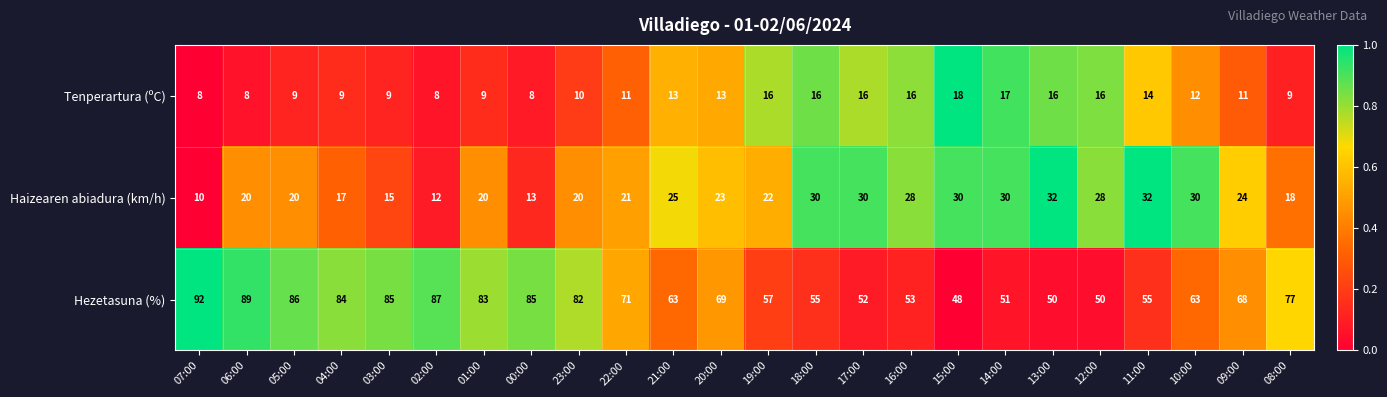

What is the difference between the highest and lowest values at 00:00?

77